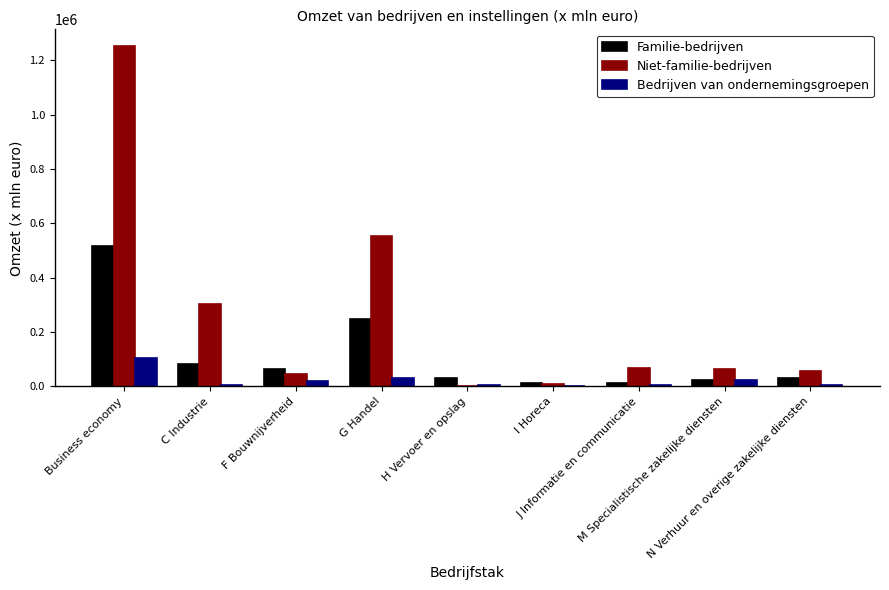

Which series has the largest total across all categories?

Niet-familie-bedrijven